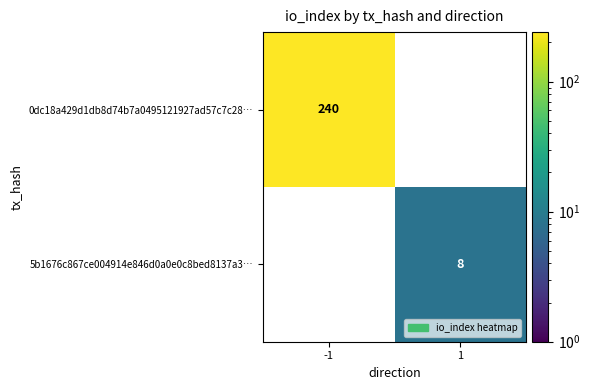

The value of 5b1676c867ce004914e846d0a0e0c8bed8137a3… at 1 is 8. True or false?

True